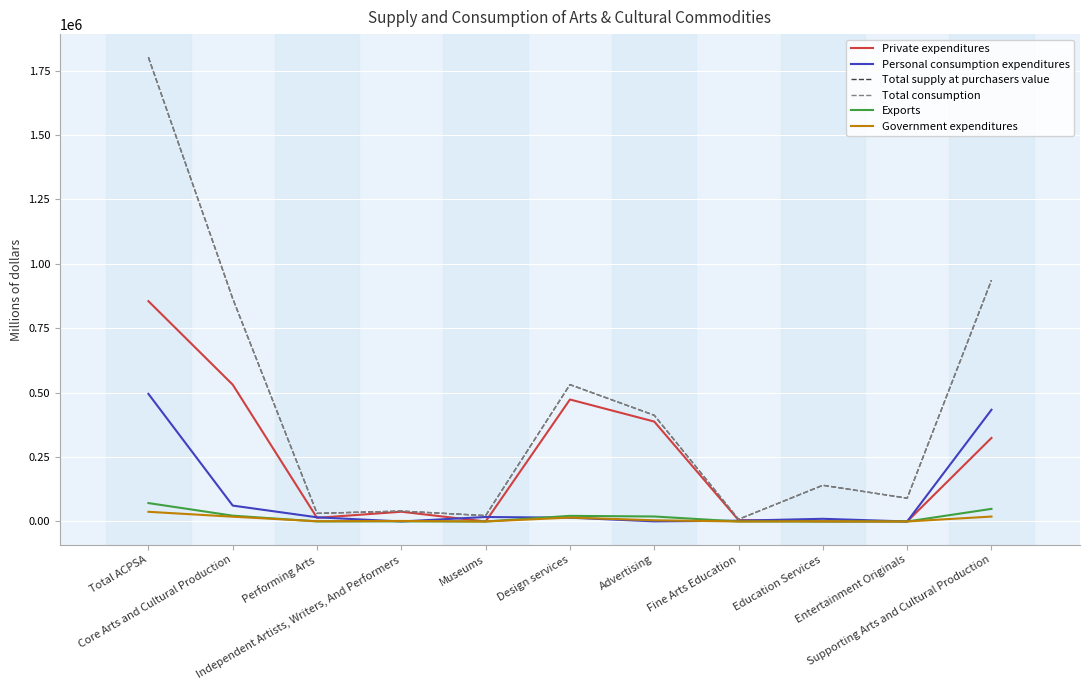

Is this an area chart (filled region under the line)?

No